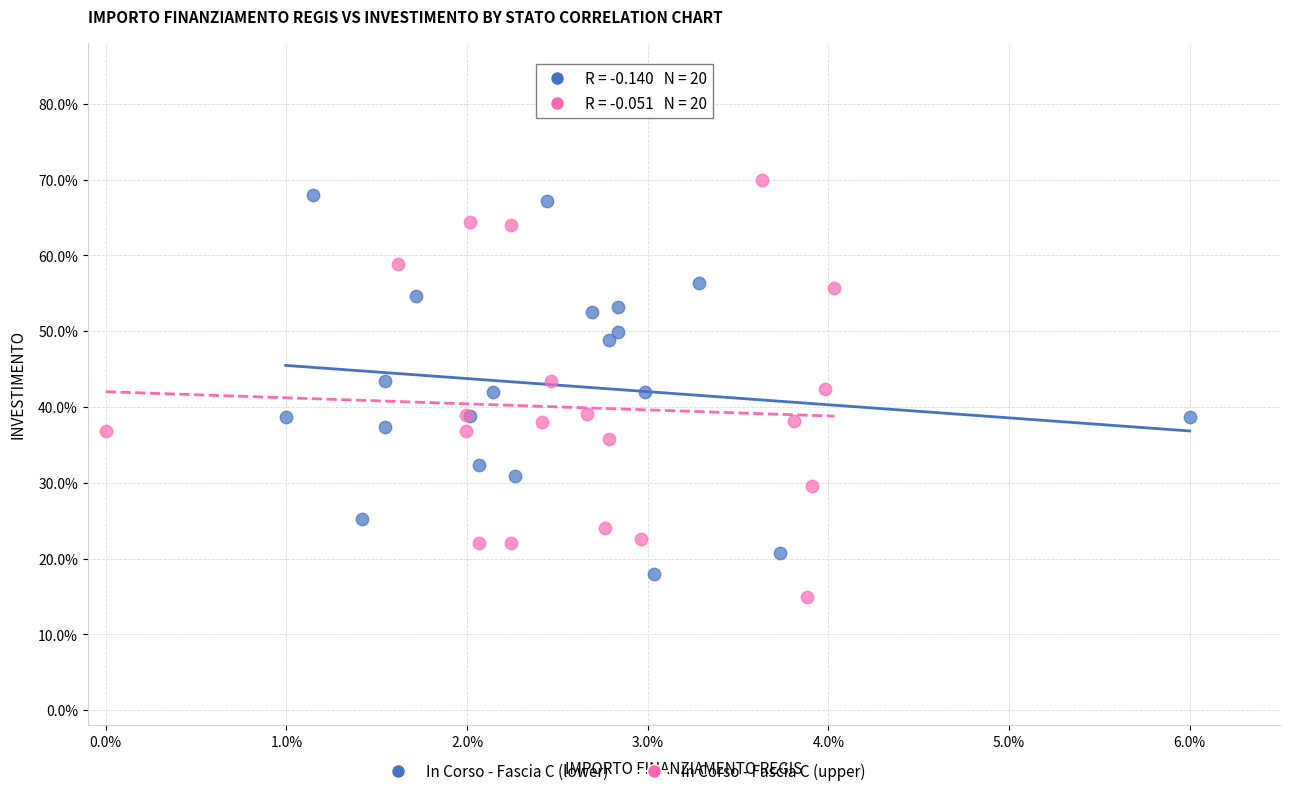

Which series has the largest Y range (max minus min)?

In Corso - Fascia C (upper)